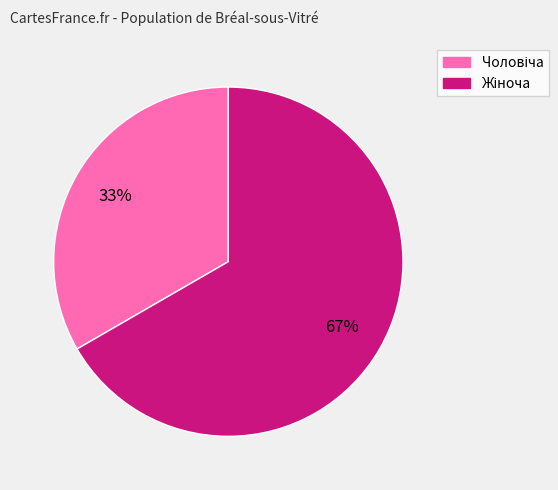

Is there any slice that represents more than half of the pie?

Yes